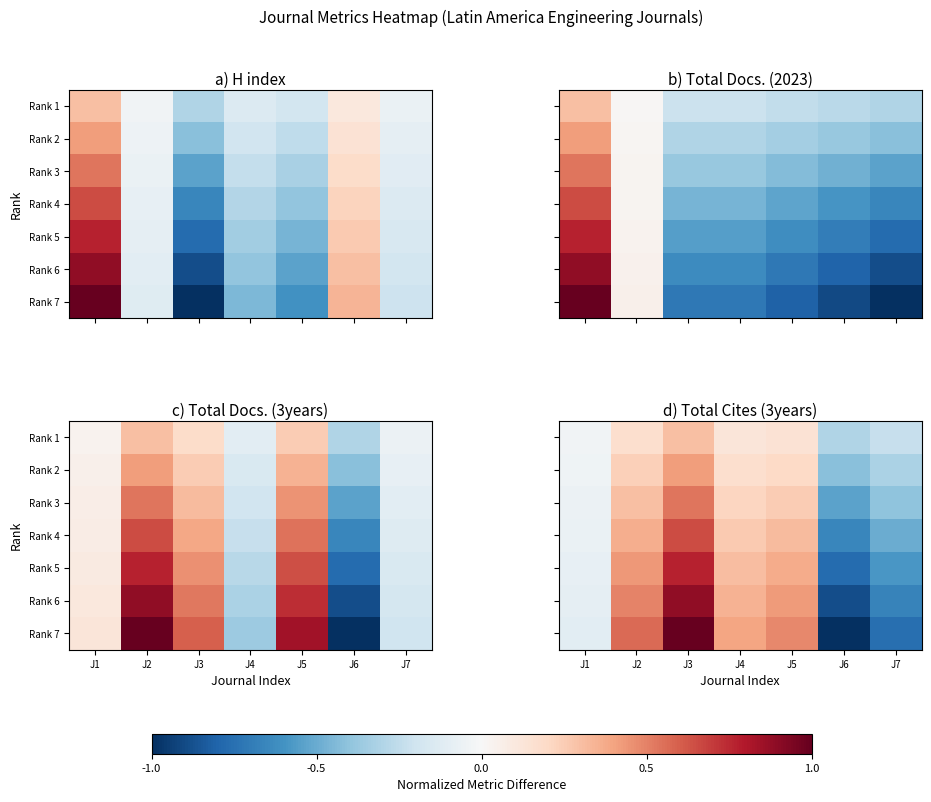

The Rank 5 series shows 0.4 at J5. True or false?

True